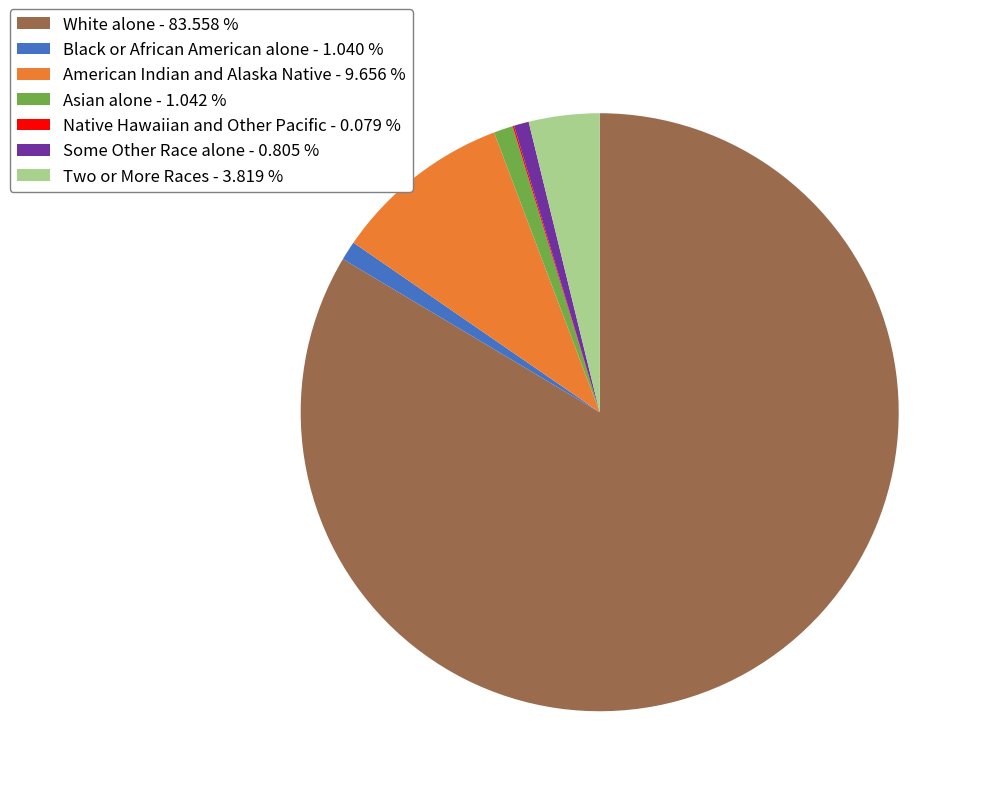

Is White alone the majority of the pie?

Yes